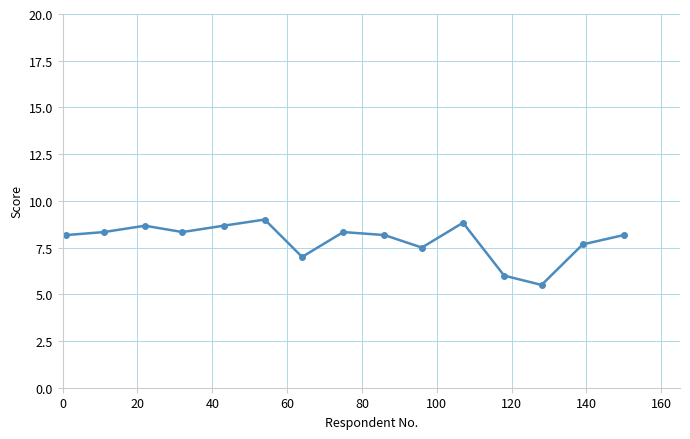

What is the value of the 10th point from the left?

7.5